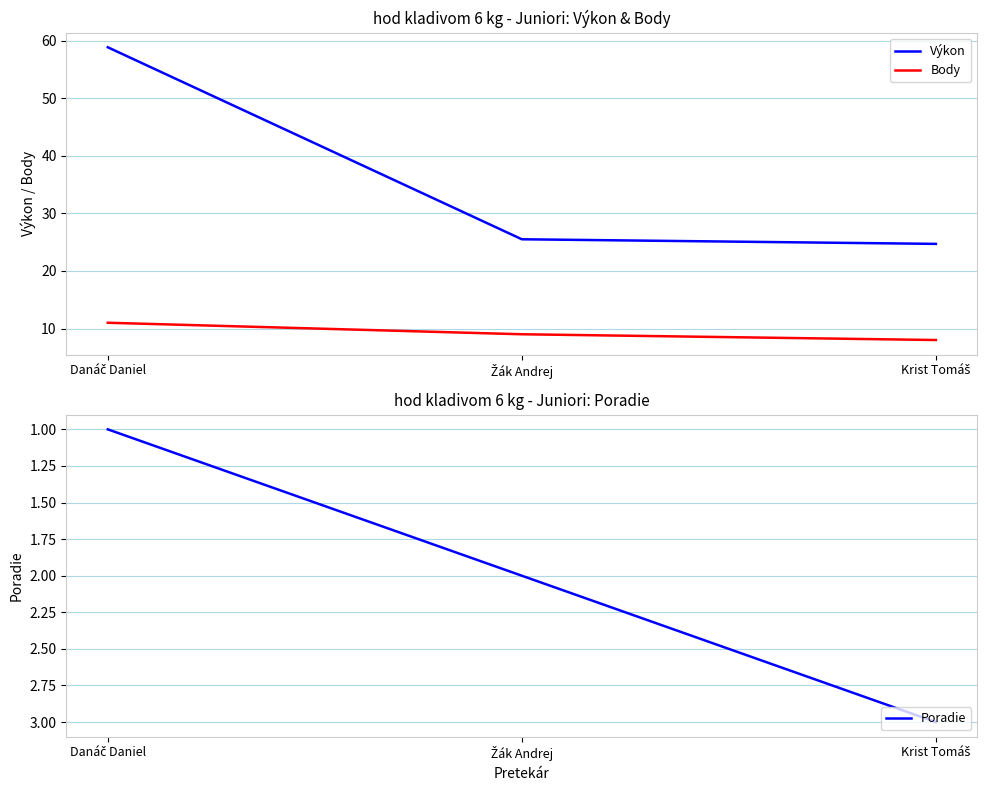

Reading left to right, list all the values displayed in this chart.

Výkon: 58.9	25.5	24.7
Body: 11.0	9.0	8.0
Poradie: 1.0	2.0	3.0